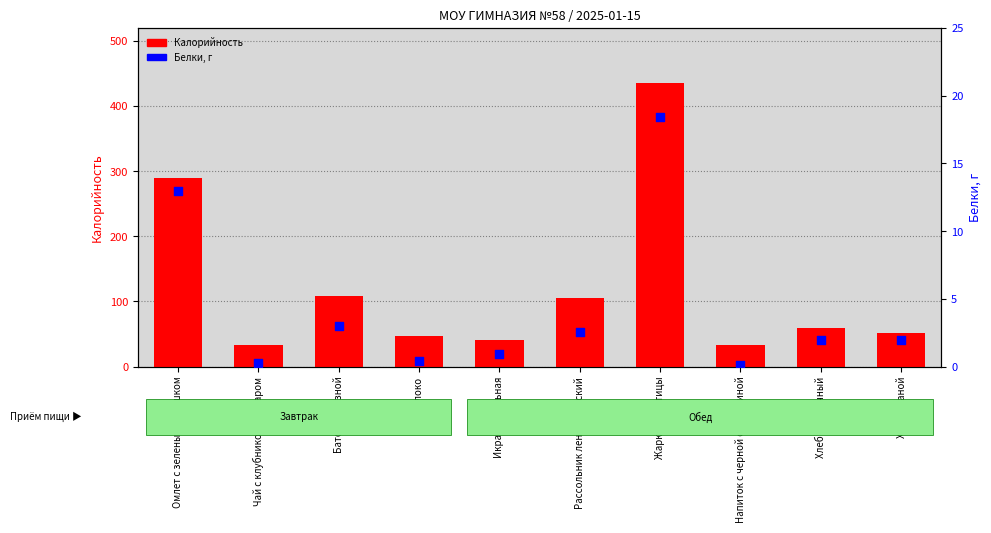

What are all the series names shown in the legend?

Калорийность, Белки